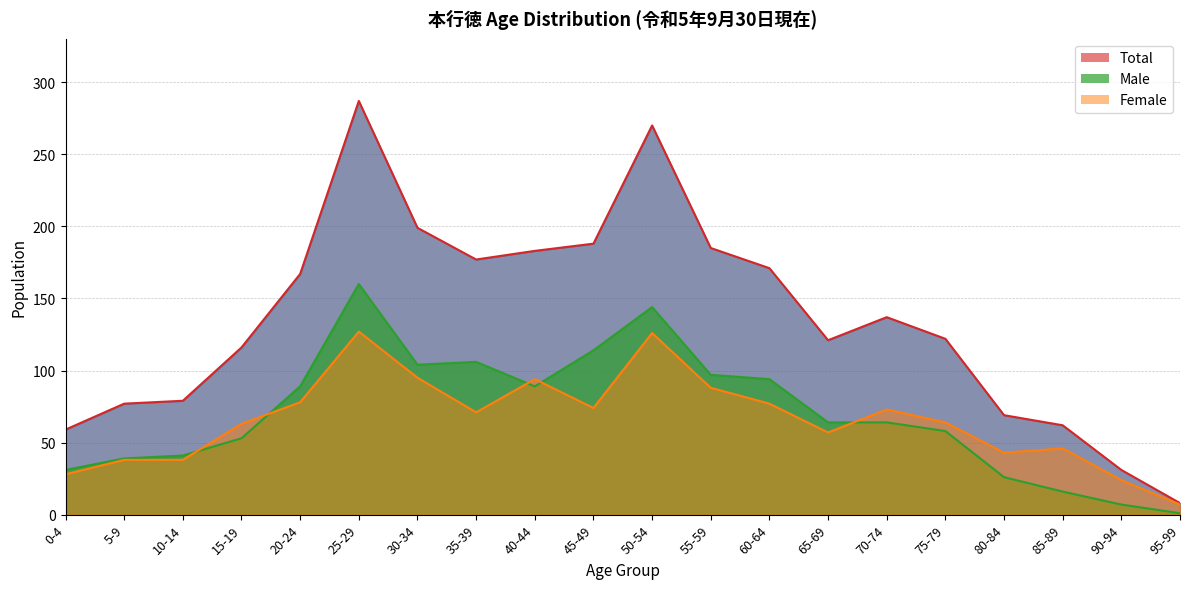

At which label does Female reach its minimum?

95-99